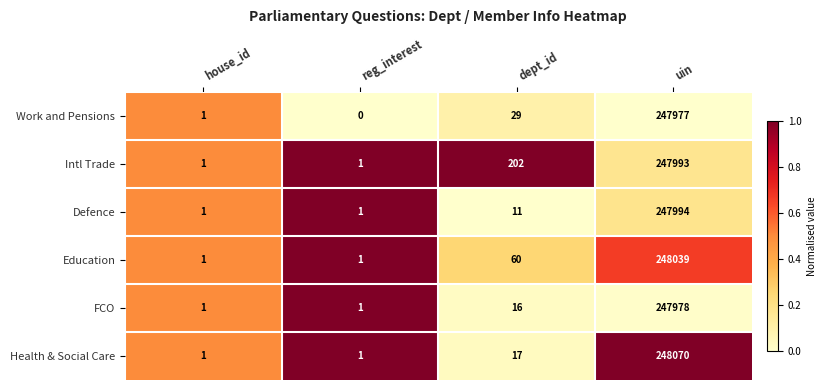

How many distinct data groups are displayed?

6